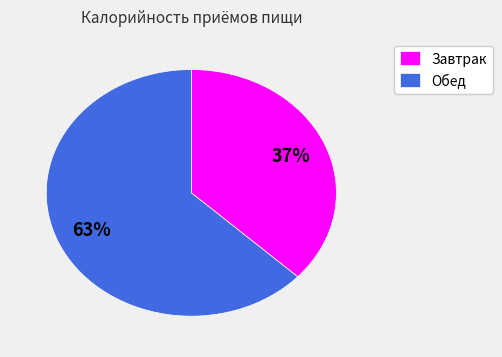

Approximately how many times larger is the value at Обед compared to Завтрак?

1.7